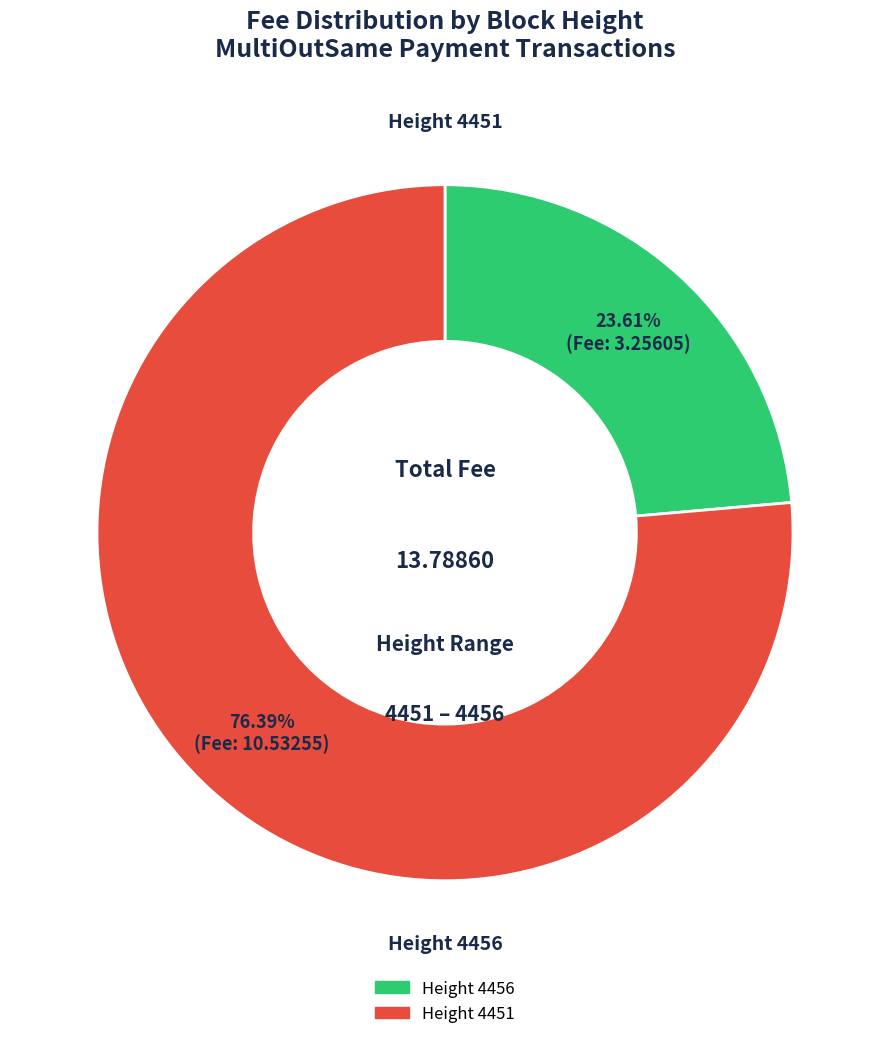

Does any single category account for the majority?

Yes